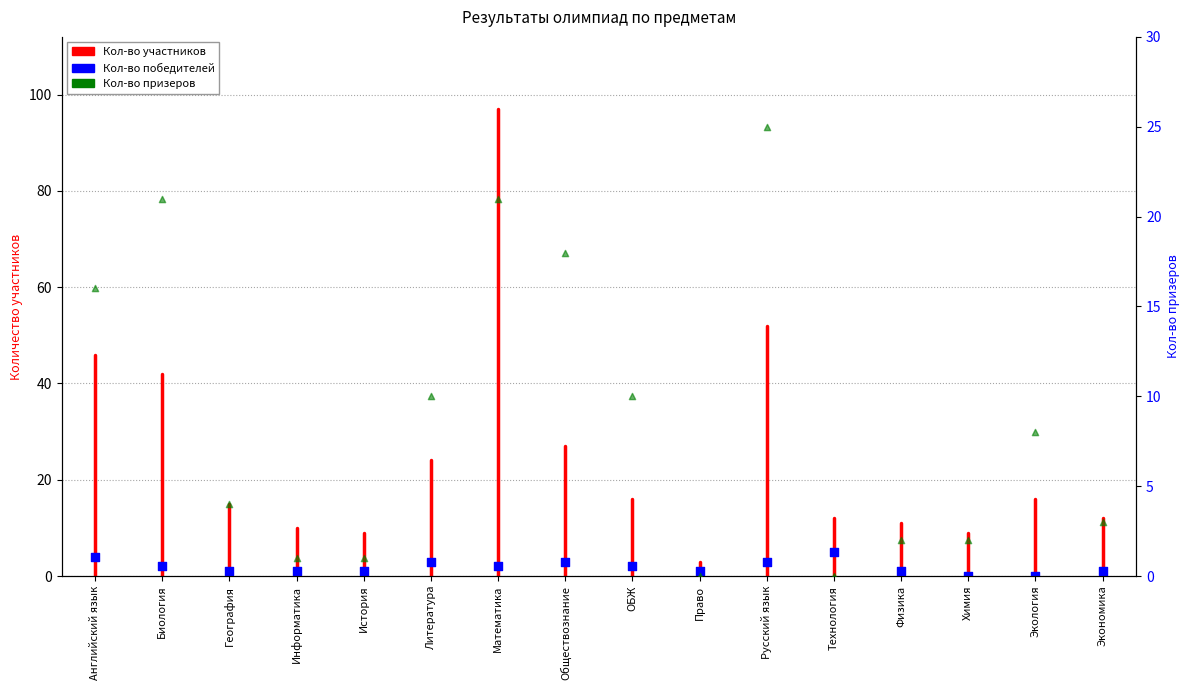

At how many categories does at least one series exceed 8?

7